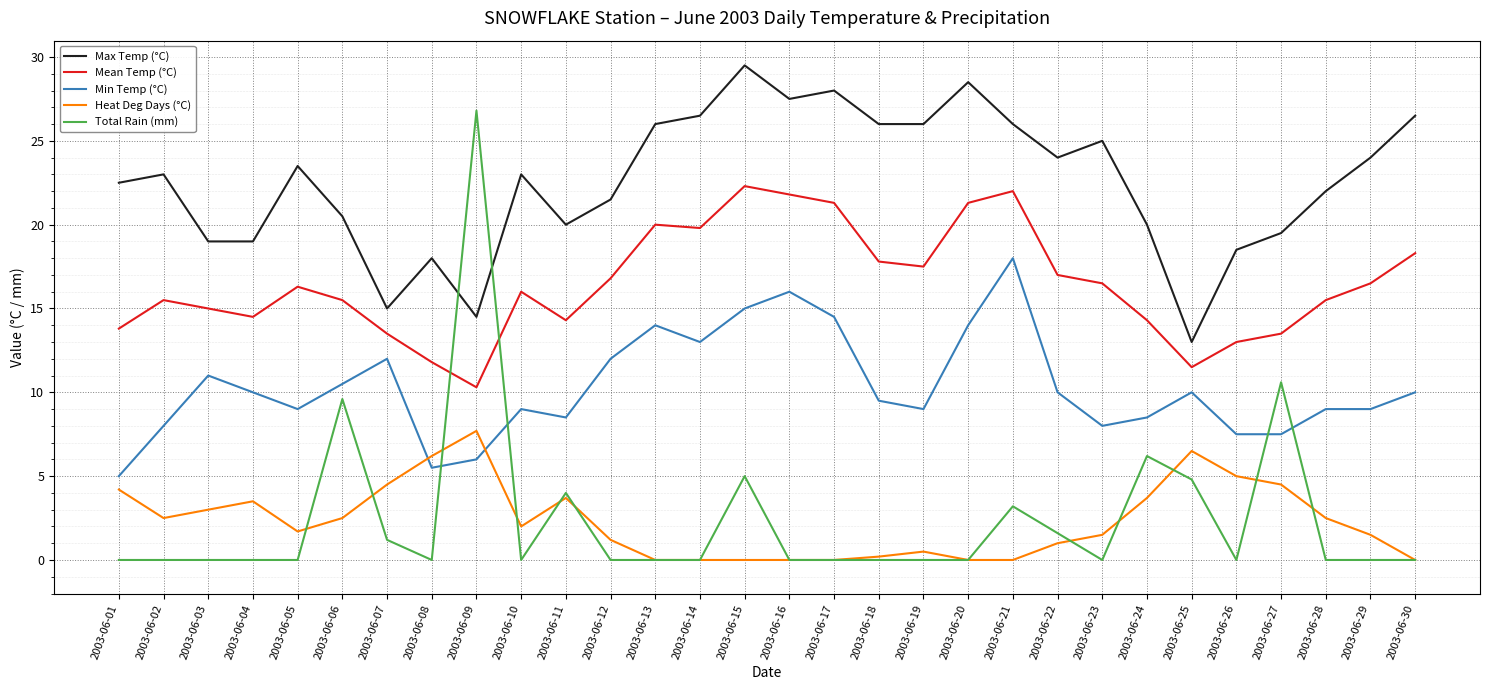

Reading left to right, what are all the values shown in this chart?

Max Temp (°C): 2003-06-01=22.5	2003-06-02=23.0	2003-06-03=19.0	2003-06-04=19.0	2003-06-05=23.5	2003-06-06=20.5	2003-06-07=15.0	2003-06-08=18.0	2003-06-09=14.5	2003-06-10=23.0	2003-06-11=20.0	2003-06-12=21.5	2003-06-13=26.0	2003-06-14=26.5	2003-06-15=29.5	2003-06-16=27.5	2003-06-17=28.0	2003-06-18=26.0	2003-06-19=26.0	2003-06-20=28.5	2003-06-21=26.0	2003-06-22=24.0	2003-06-23=25.0	2003-06-24=20.0	2003-06-25=13.0	2003-06-26=18.5	2003-06-27=19.5	2003-06-28=22.0	2003-06-29=24.0	2003-06-30=26.5
Mean Temp (°C): 2003-06-01=13.8	2003-06-02=15.5	2003-06-03=15.0	2003-06-04=14.5	2003-06-05=16.3	2003-06-06=15.5	2003-06-07=13.5	2003-06-08=11.8	2003-06-09=10.3	2003-06-10=16.0	2003-06-11=14.3	2003-06-12=16.8	2003-06-13=20.0	2003-06-14=19.8	2003-06-15=22.3	2003-06-16=21.8	2003-06-17=21.3	2003-06-18=17.8	2003-06-19=17.5	2003-06-20=21.3	2003-06-21=22.0	2003-06-22=17.0	2003-06-23=16.5	2003-06-24=14.3	2003-06-25=11.5	2003-06-26=13.0	2003-06-27=13.5	2003-06-28=15.5	2003-06-29=16.5	2003-06-30=18.3
Min Temp (°C): 2003-06-01=5.0	2003-06-02=8.0	2003-06-03=11.0	2003-06-04=10.0	2003-06-05=9.0	2003-06-06=10.5	2003-06-07=12.0	2003-06-08=5.5	2003-06-09=6.0	2003-06-10=9.0	2003-06-11=8.5	2003-06-12=12.0	2003-06-13=14.0	2003-06-14=13.0	2003-06-15=15.0	2003-06-16=16.0	2003-06-17=14.5	2003-06-18=9.5	2003-06-19=9.0	2003-06-20=14.0	2003-06-21=18.0	2003-06-22=10.0	2003-06-23=8.0	2003-06-24=8.5	2003-06-25=10.0	2003-06-26=7.5	2003-06-27=7.5	2003-06-28=9.0	2003-06-29=9.0	2003-06-30=10.0
Heat Deg Days (°C): 2003-06-01=4.2	2003-06-02=2.5	2003-06-03=3.0	2003-06-04=3.5	2003-06-05=1.7	2003-06-06=2.5	2003-06-07=4.5	2003-06-08=6.2	2003-06-09=7.7	2003-06-10=2.0	2003-06-11=3.7	2003-06-12=1.2	2003-06-13=0.0	2003-06-14=0.0	2003-06-15=0.0	2003-06-16=0.0	2003-06-17=0.0	2003-06-18=0.2	2003-06-19=0.5	2003-06-20=0.0	2003-06-21=0.0	2003-06-22=1.0	2003-06-23=1.5	2003-06-24=3.7	2003-06-25=6.5	2003-06-26=5.0	2003-06-27=4.5	2003-06-28=2.5	2003-06-29=1.5	2003-06-30=0.0
Total Rain (mm): 2003-06-01=0.0	2003-06-02=0.0	2003-06-03=0.0	2003-06-04=0.0	2003-06-05=0.0	2003-06-06=9.6	2003-06-07=1.2	2003-06-08=0.0	2003-06-09=26.8	2003-06-10=0.0	2003-06-11=4.0	2003-06-12=0.0	2003-06-13=0.0	2003-06-14=0.0	2003-06-15=5.0	2003-06-16=0.0	2003-06-17=0.0	2003-06-18=0.0	2003-06-19=0.0	2003-06-20=0.0	2003-06-21=3.2	2003-06-22=1.6	2003-06-23=0.0	2003-06-24=6.2	2003-06-25=4.8	2003-06-26=0.0	2003-06-27=10.6	2003-06-28=0.0	2003-06-29=0.0	2003-06-30=0.0